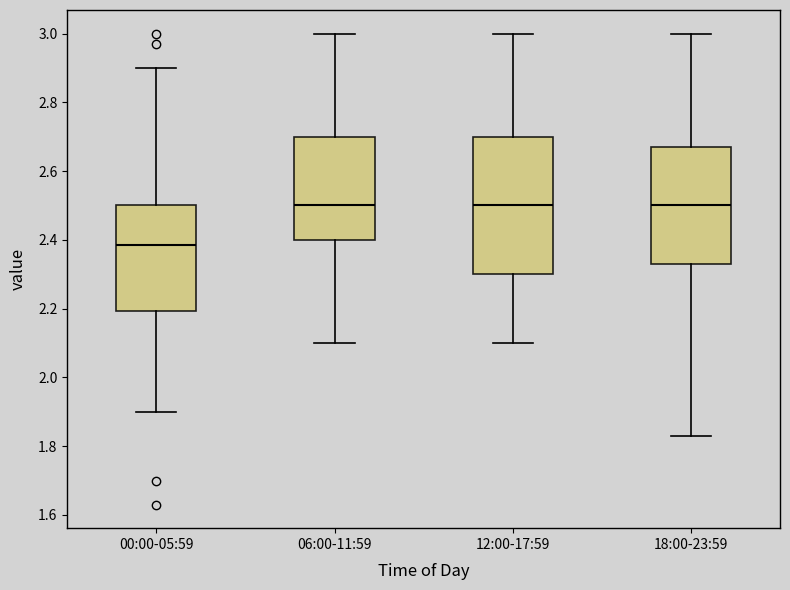

Where does the lower whisker of the box for 00:00-05:59 end on the y-axis? The values are not printed on the chart, so give them approximately, as read against the axis.

1.90